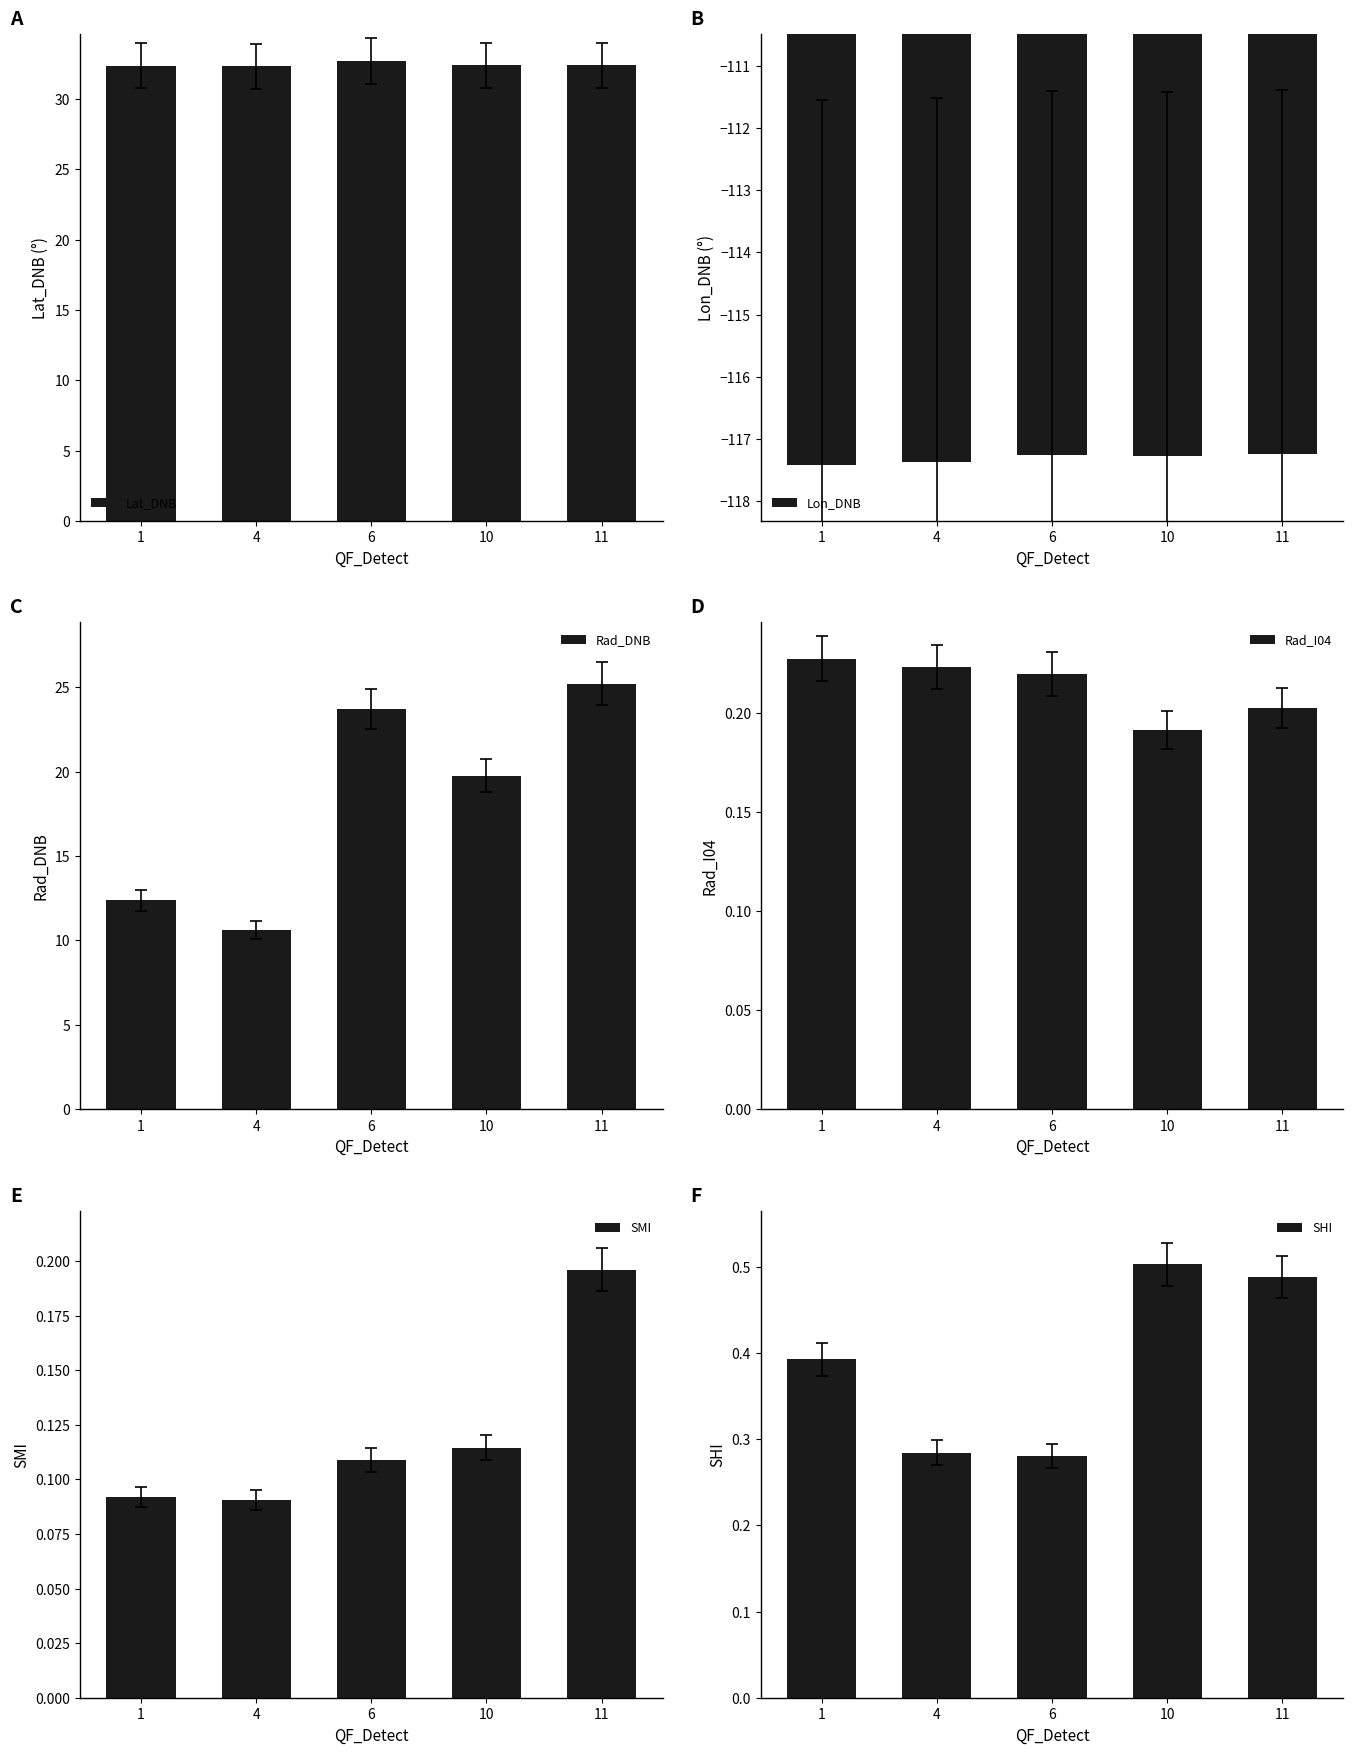

What is the minimum value shown in the chart?

-117.4